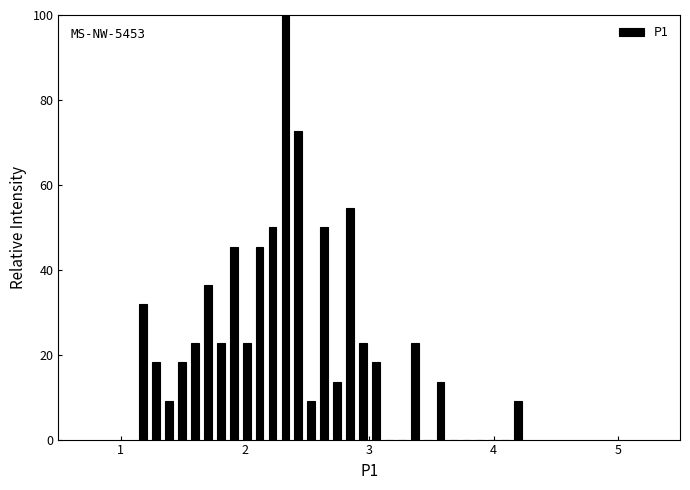

Around what value on the x-axis is the tallest bar? Give the approximate position of its centre, as read against the axis.

2.3